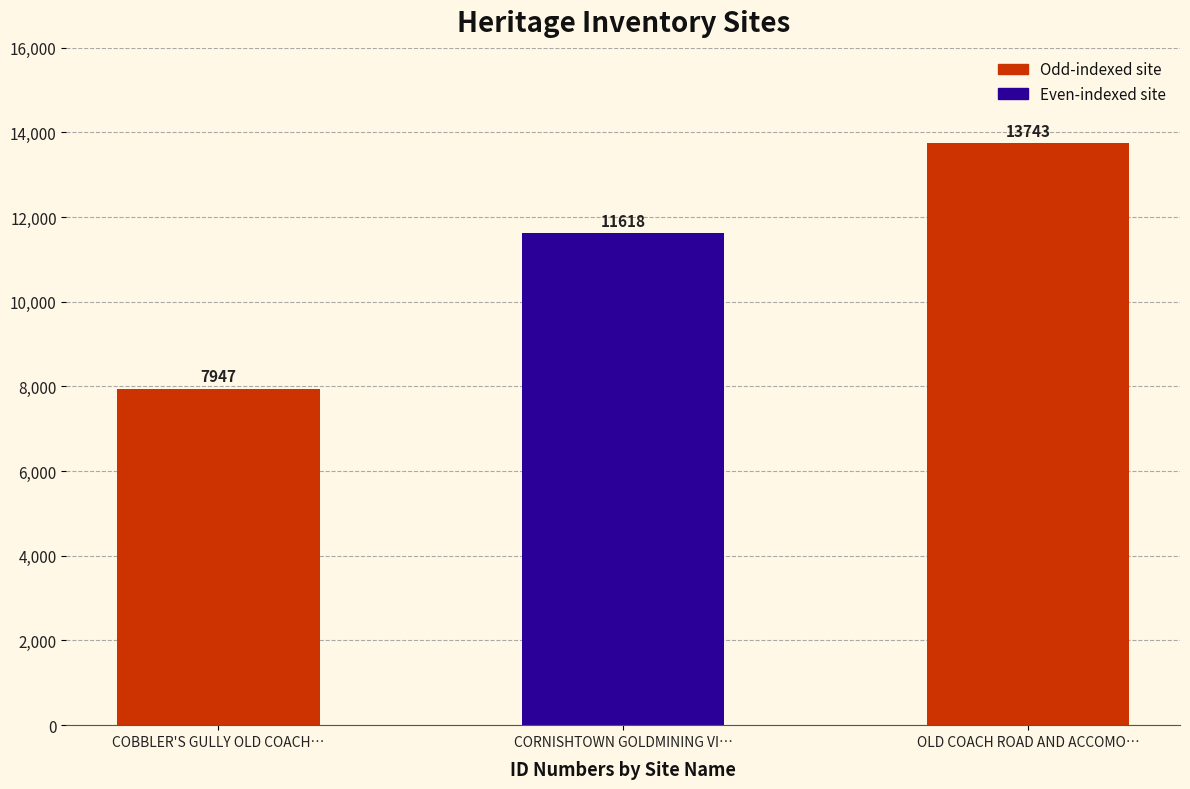

At which label is the value closest to 10845?

CORNISHTOWN GOLDMINING VI…